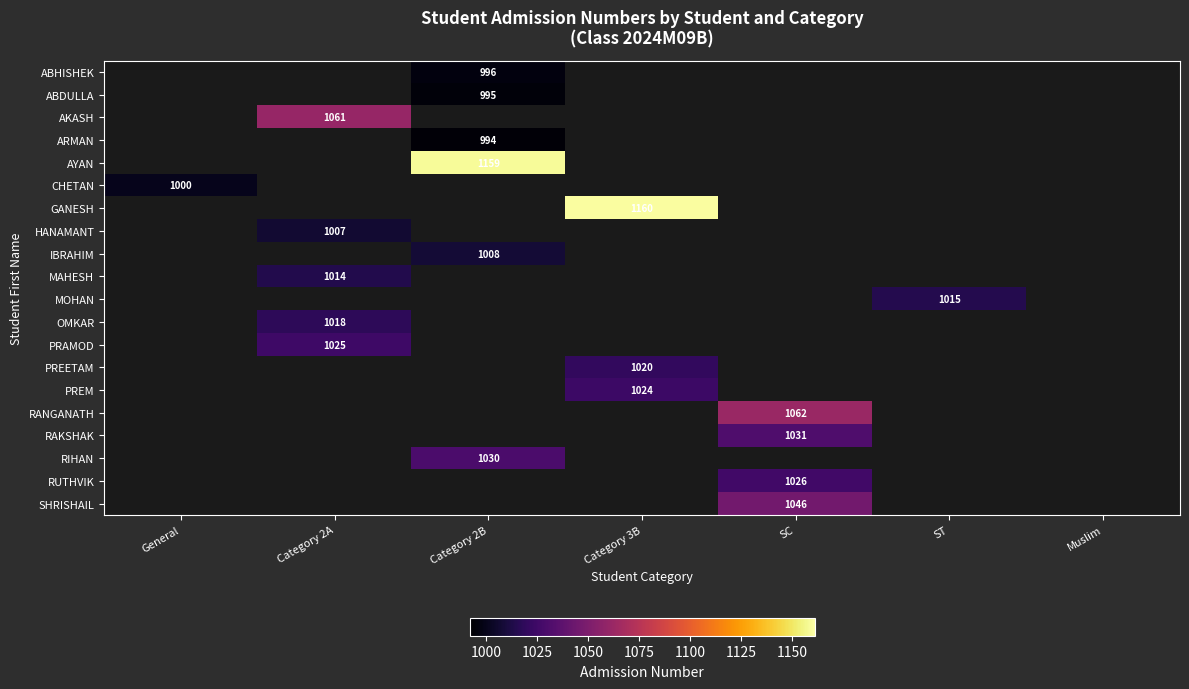

What is the smallest value displayed?

994.0